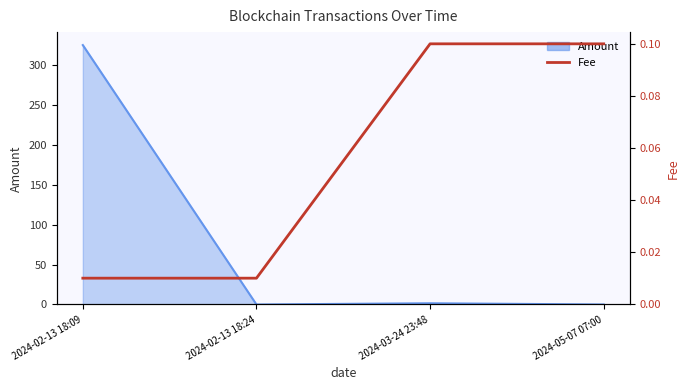

Which has a higher value, 2024-02-13 18:24 or 2024-05-07 07:00?

2024-05-07 07:00